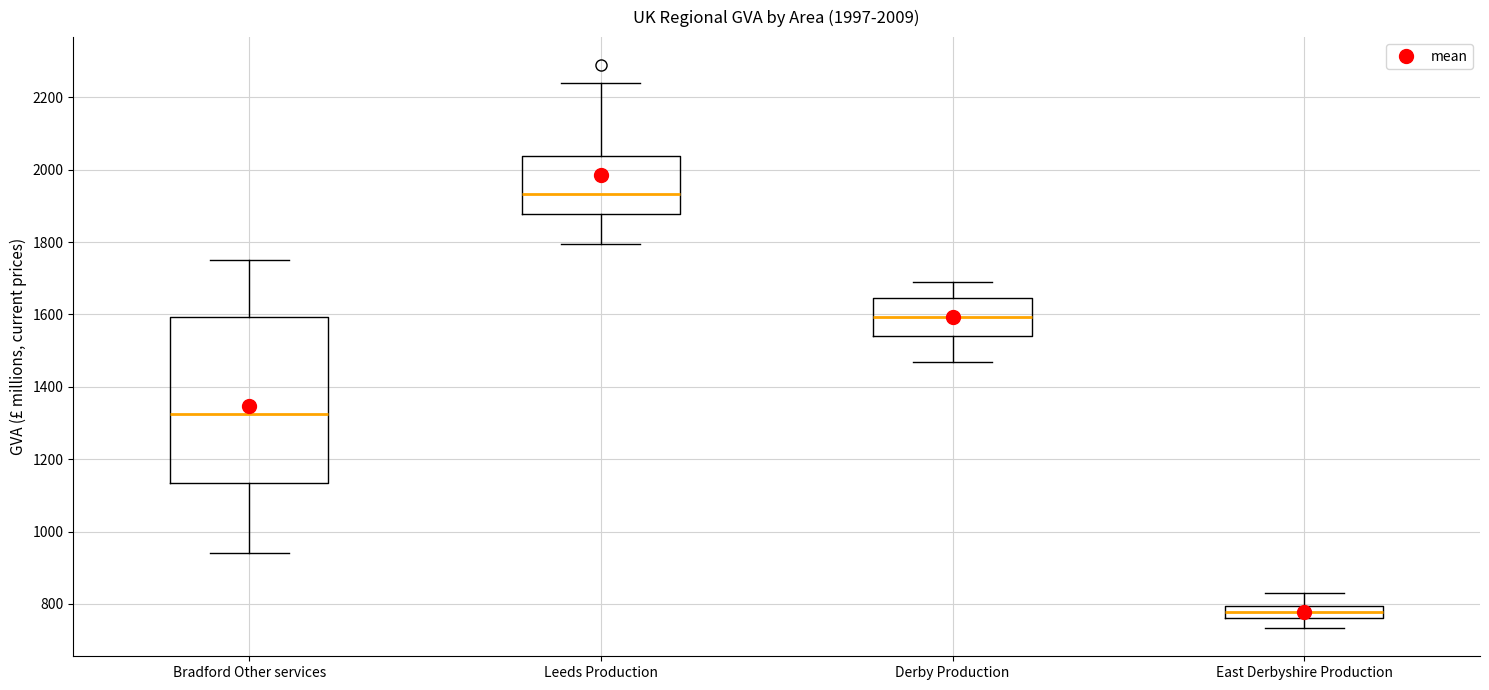

Which box's median line is the lowest?

East Derbyshire Production